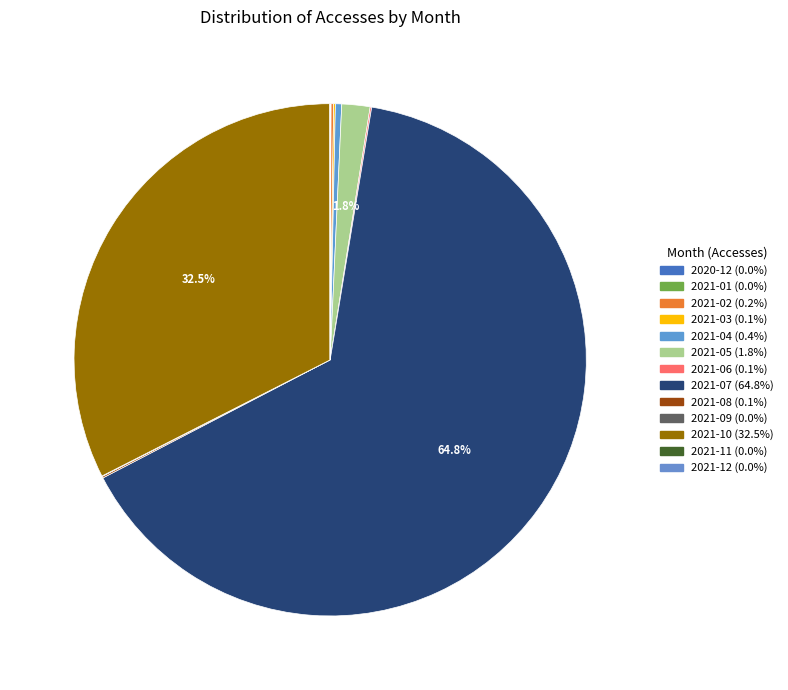

True or false: 2021-02 accounts for 7% of the total.

False